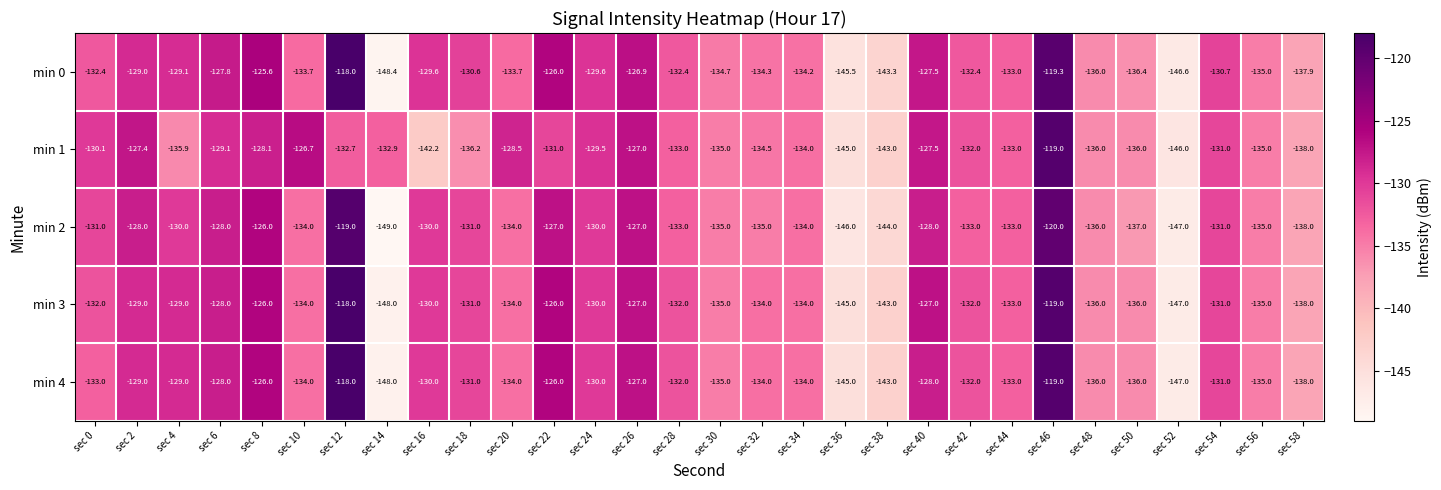

What is the average value of the min 4 series?

-132.7